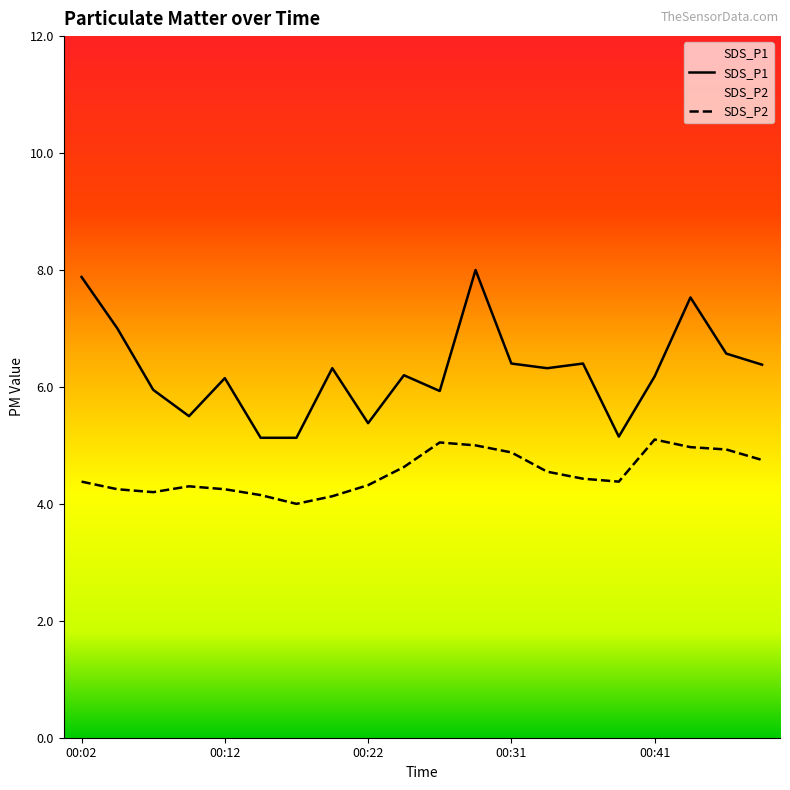

Which category has the lowest value across all series?

6